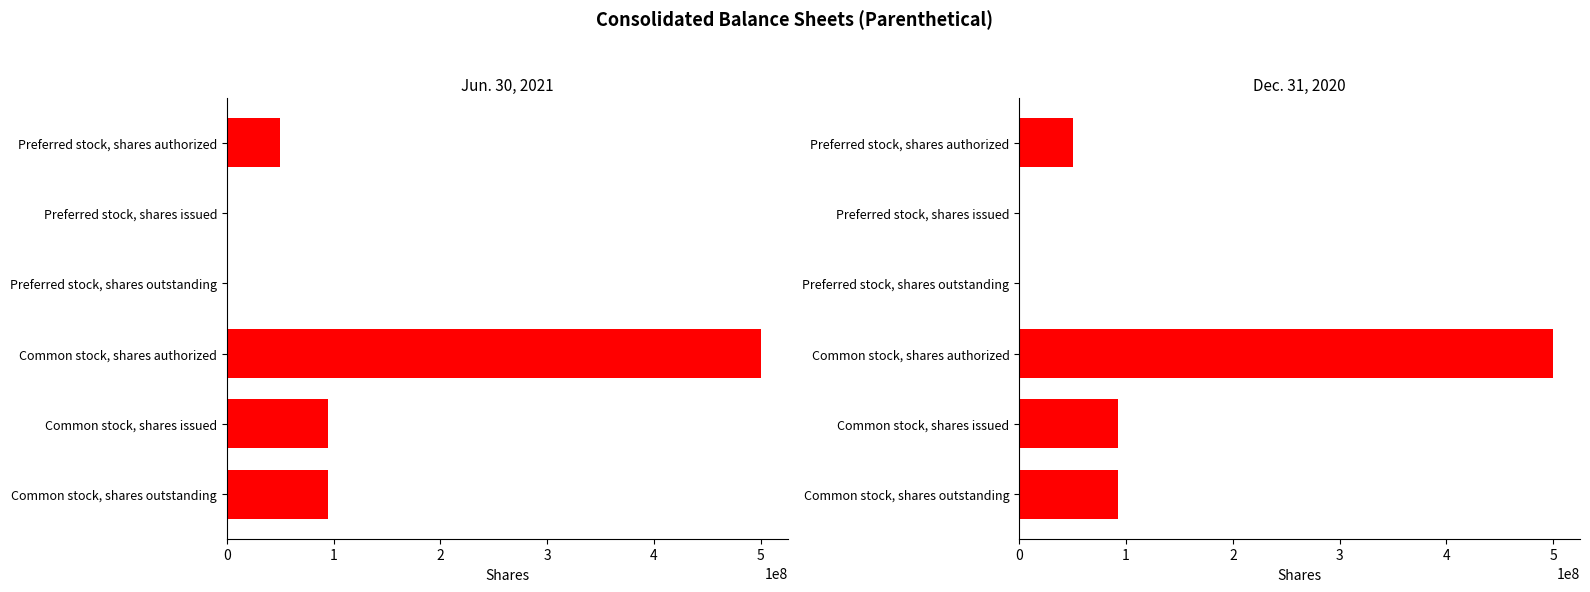

Rank the series by their average value, from lowest to highest.

Dec. 31, 2020, Jun. 30, 2021